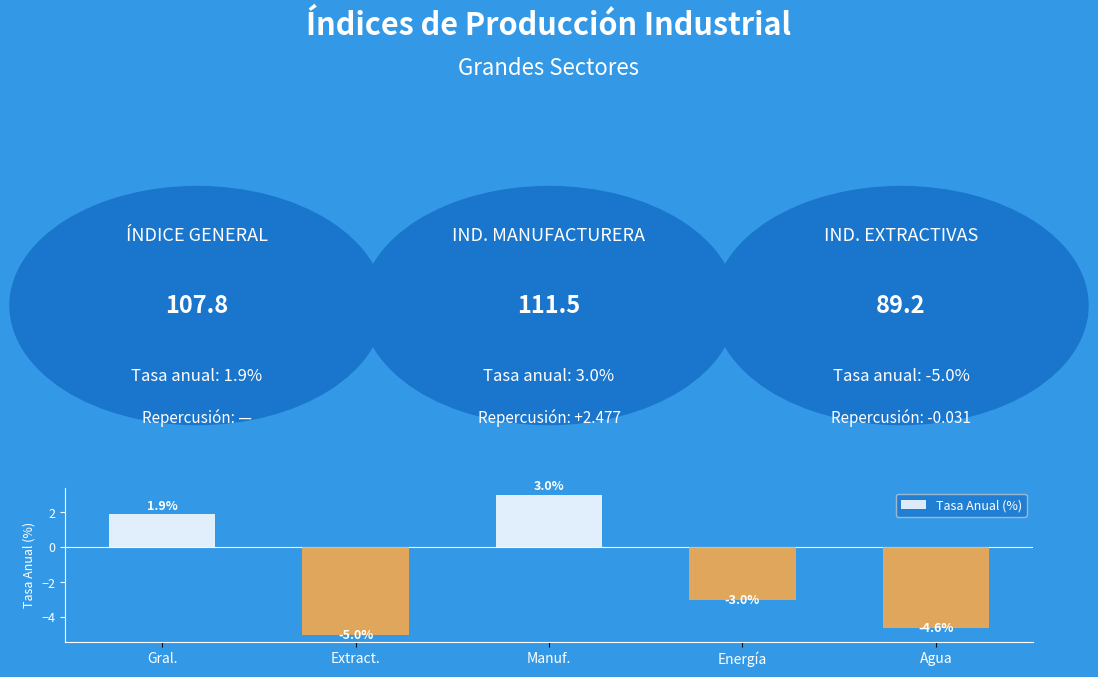

What is the sum of all values?

-7.7